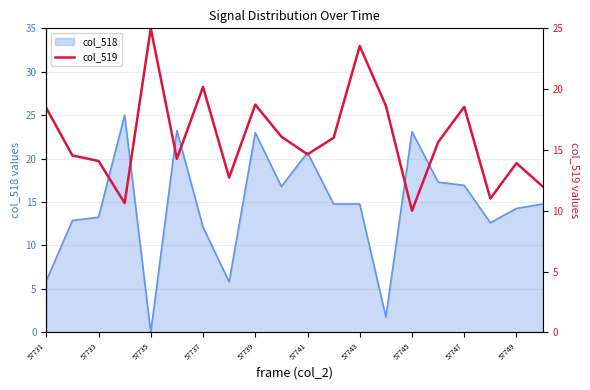

True or false: col_518 has a value of 12.1 at 57737.

True